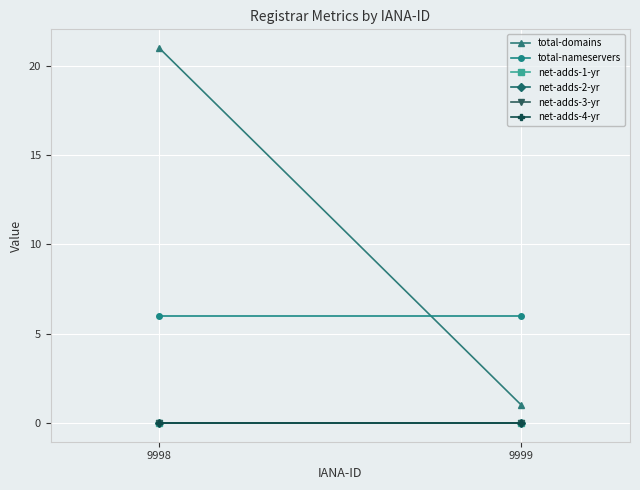

List the series in order of their peak value, lowest first.

net-adds-1-yr, net-adds-2-yr, net-adds-3-yr, net-adds-4-yr, total-nameservers, total-domains